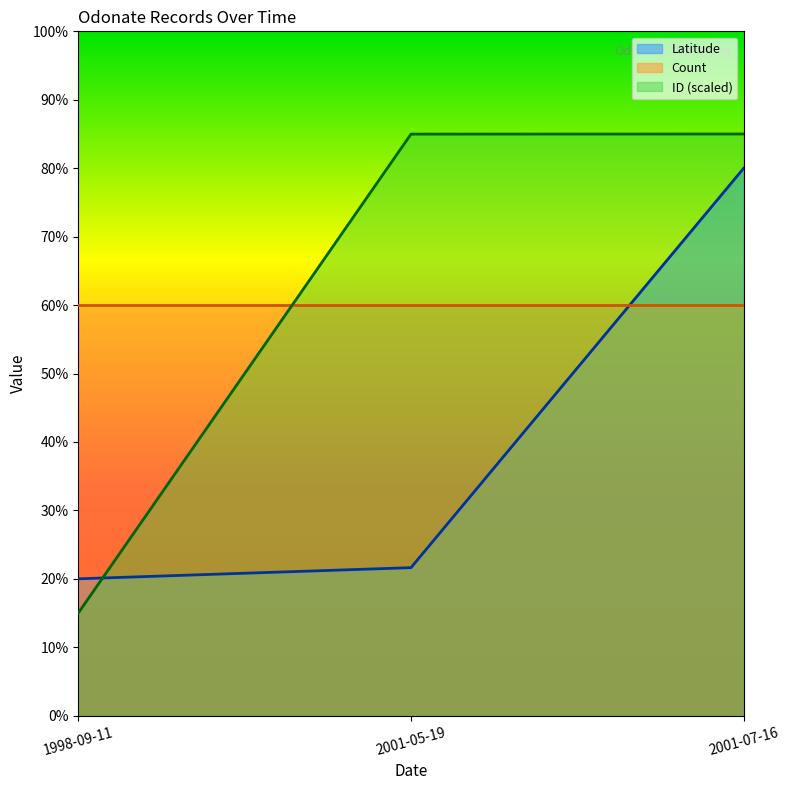

What are all the series names shown in the legend?

Latitude, Count, ID (scaled)